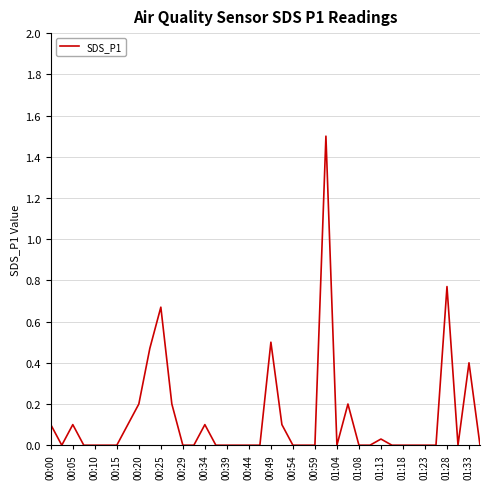

What is the difference between the maximum and minimum values?

1.5